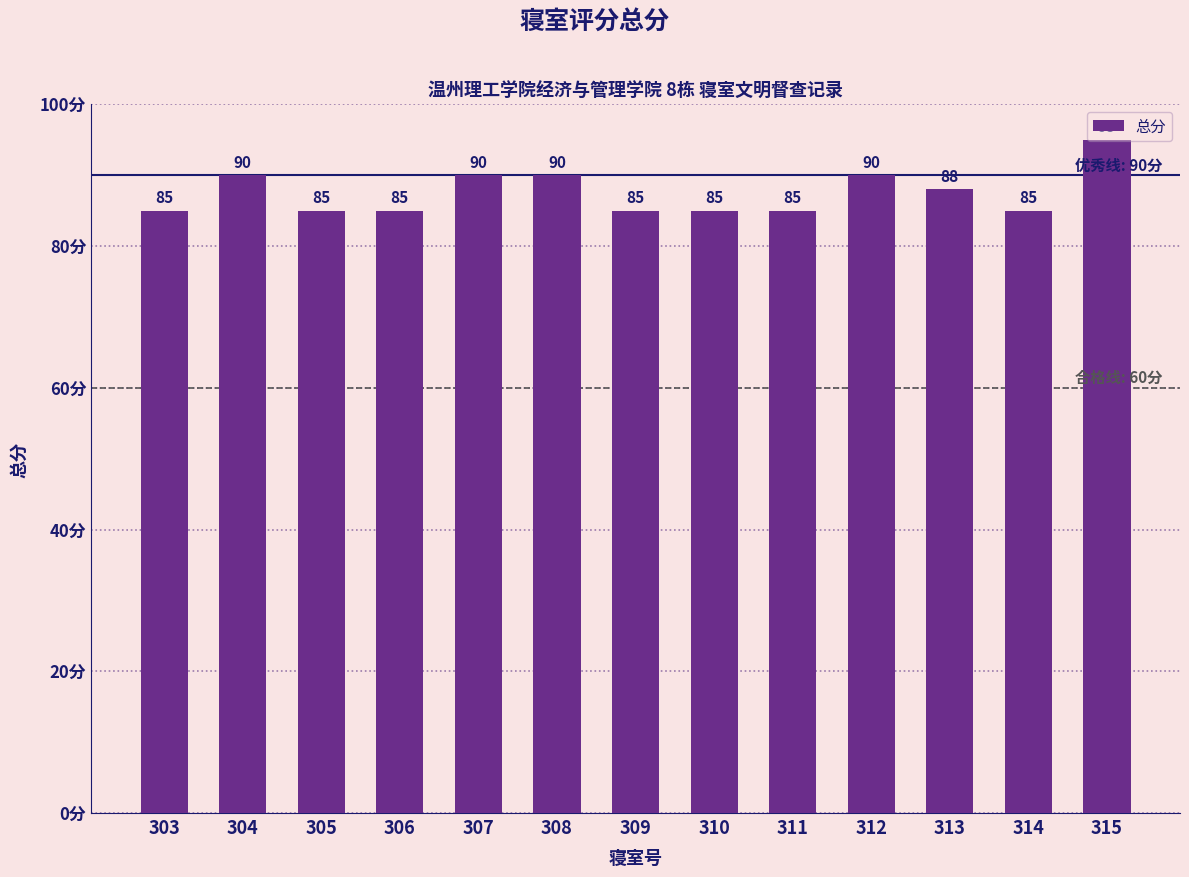

Reading left to right, list all the values displayed in this chart.

303=85	304=90	305=85	306=85	307=90	308=90	309=85	310=85	311=85	312=90	313=88	314=85	315=95